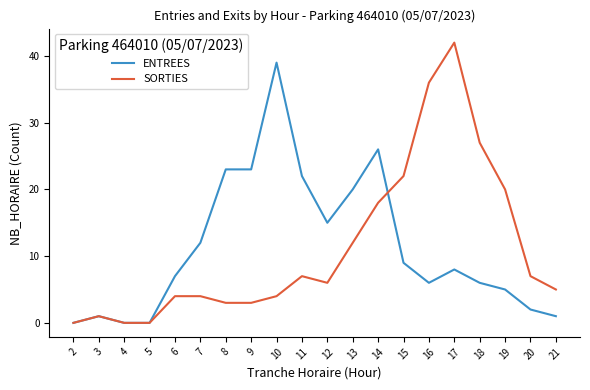

True or false: ENTREES has more than 2 interior local peaks.

True